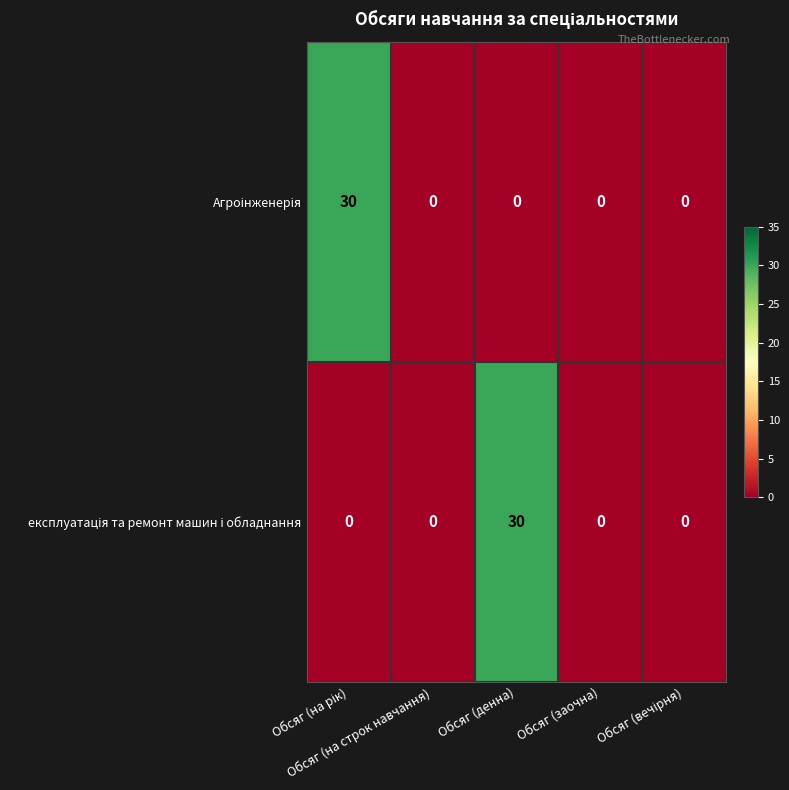

What is the greatest value displayed?

30